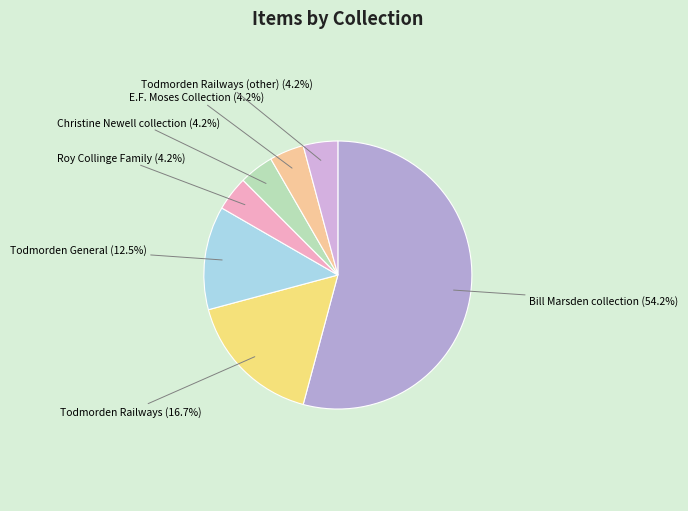

Which has a higher value, Todmorden General or Todmorden Railways (other)?

Todmorden General